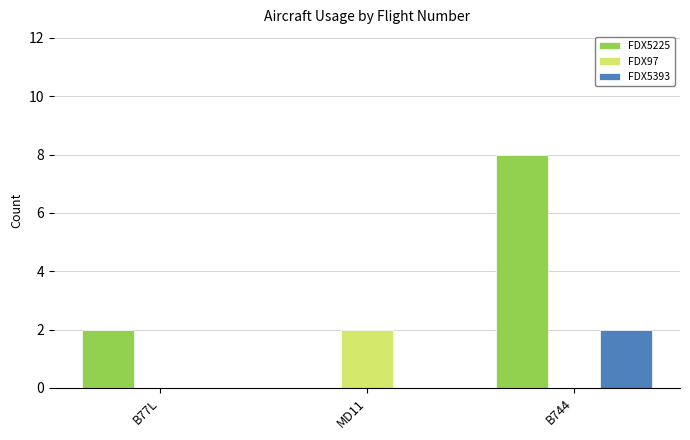

How many groups of bars are there?

3